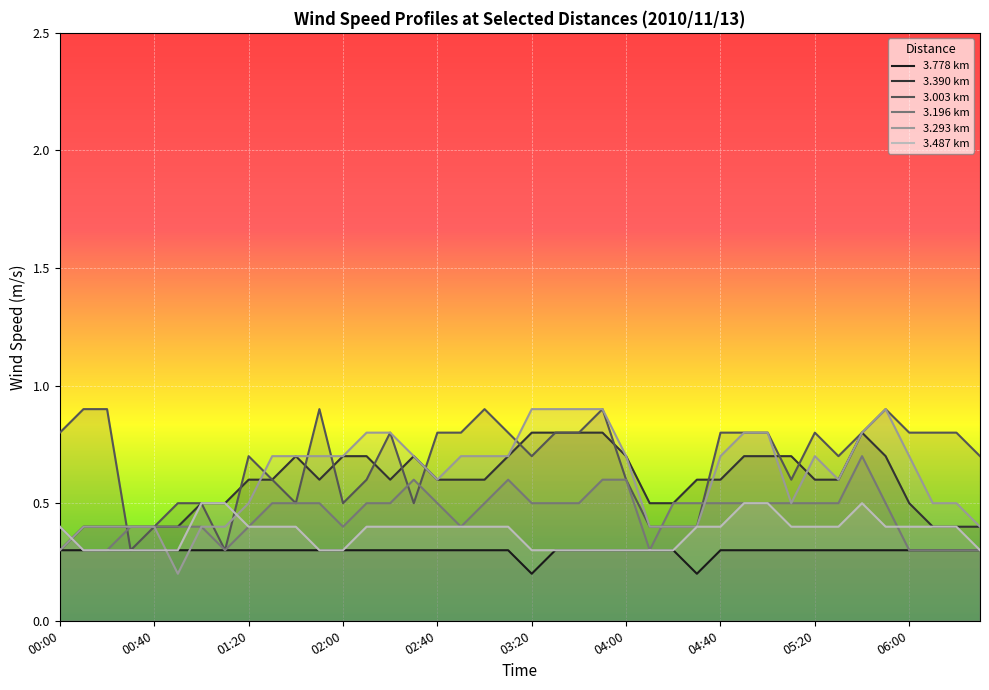

Which series has the widest spread of values?

3.293 km